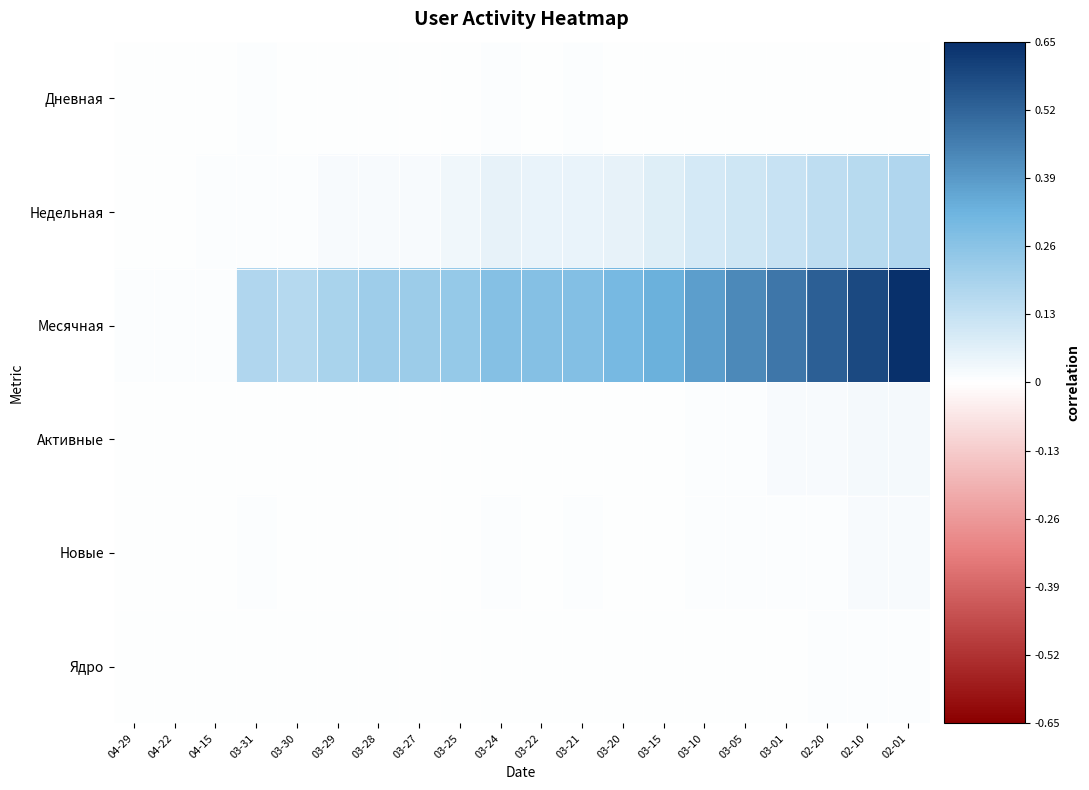

Which series has the widest spread of values?

Месячная